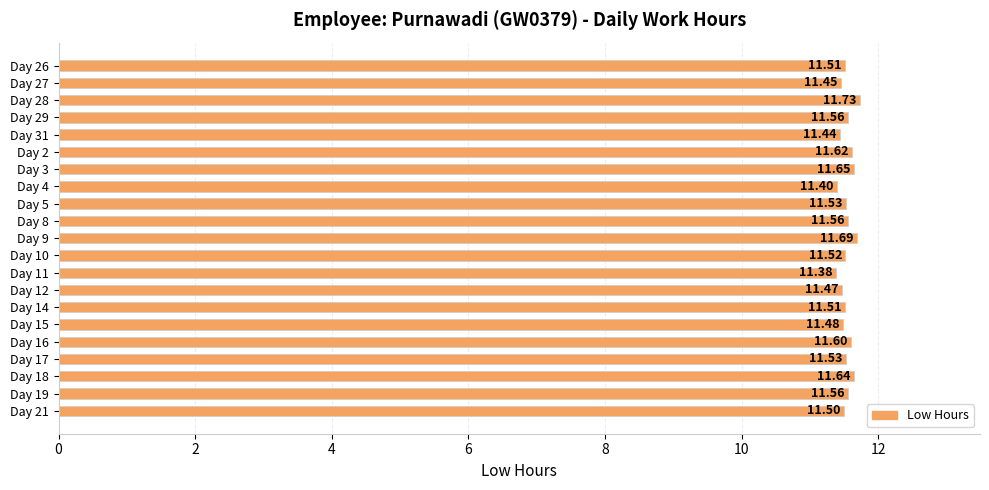

What is the difference between the second highest and second lowest values?

0.3